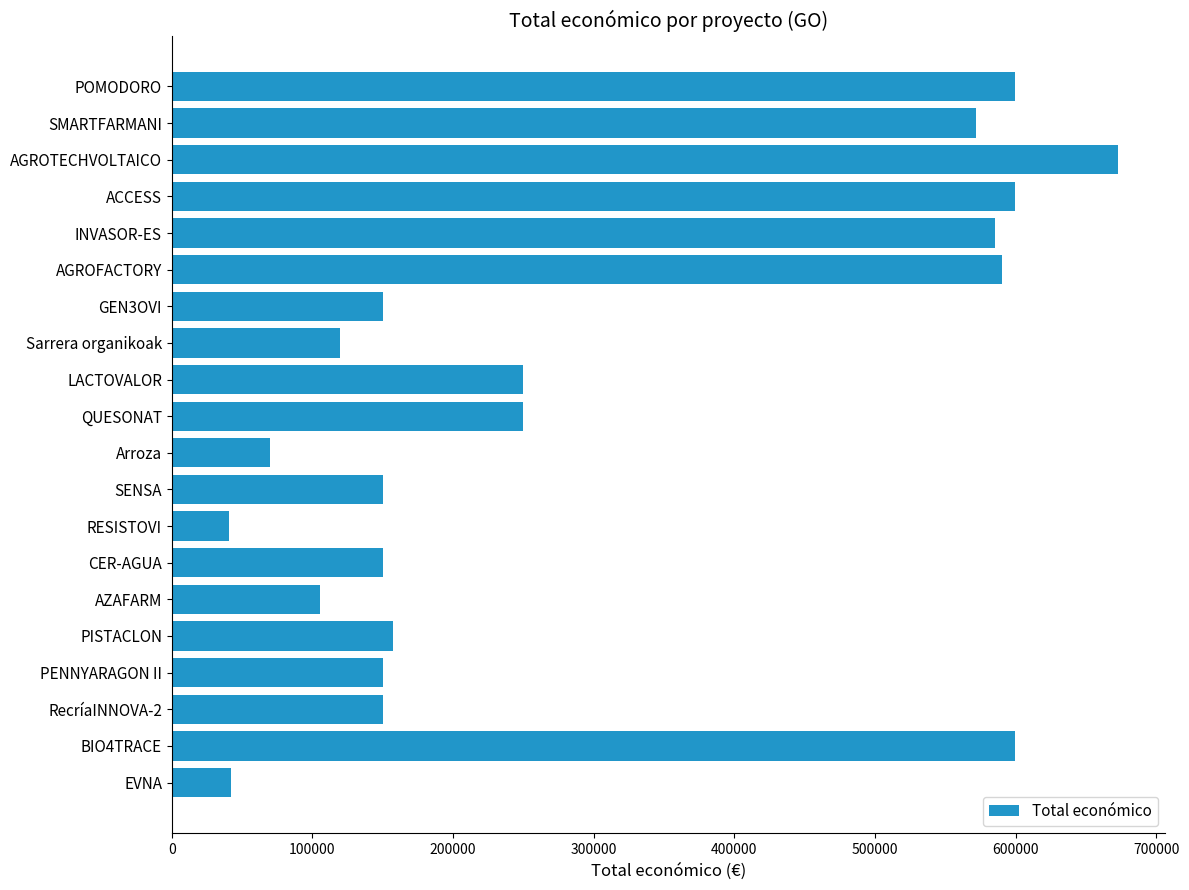

Approximately how many times larger is the value at RESISTOVI compared to CER-AGUA?

0.3